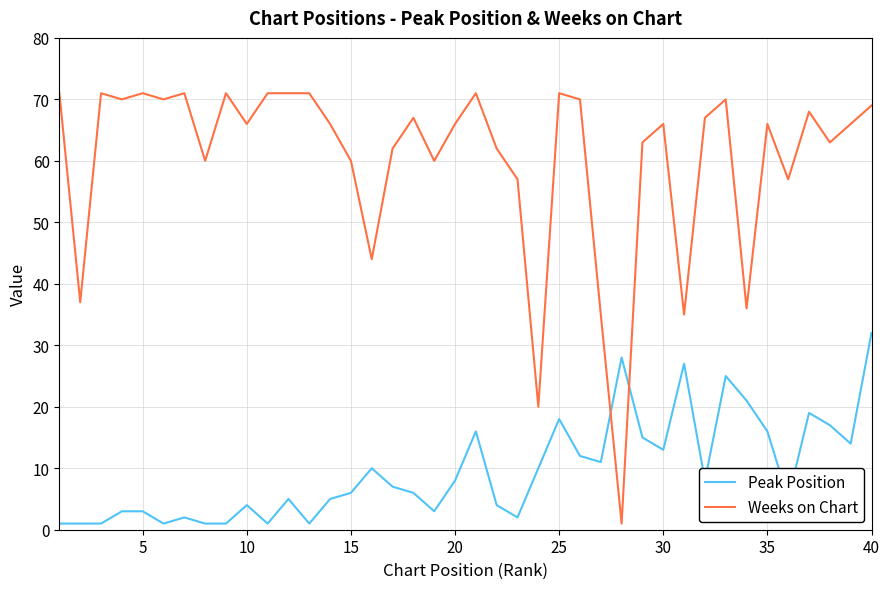

Reading left to right, extract all data points from this chart.

Peak Position: 1	1	1	3	3	1	2	1	1	4	1	5	1	5	6	10	7	6	3	8	16	4	2	10	18	12	11	28	15	13	27	8	25	21	16	5	19	17	14	32
Weeks on Chart: 71	37	71	70	71	70	71	60	71	66	71	71	71	66	60	44	62	67	60	66	71	62	57	20	71	70	35	1	63	66	35	67	70	36	66	57	68	63	66	69